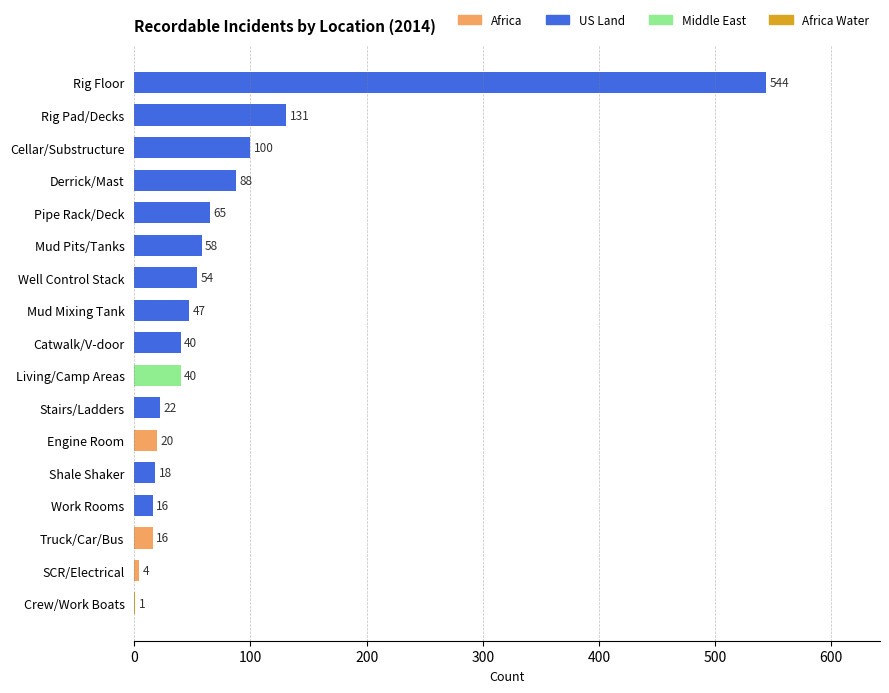

Which label corresponds to the largest value in the chart?

Rig Floor